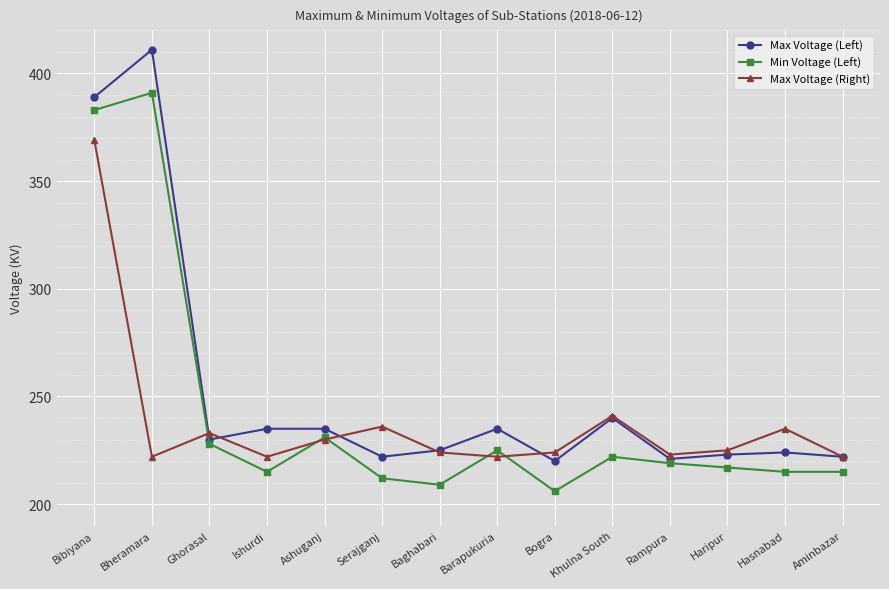

What is the sum of the Max Voltage (Left) values at Ishurdi and Serajganj?

457